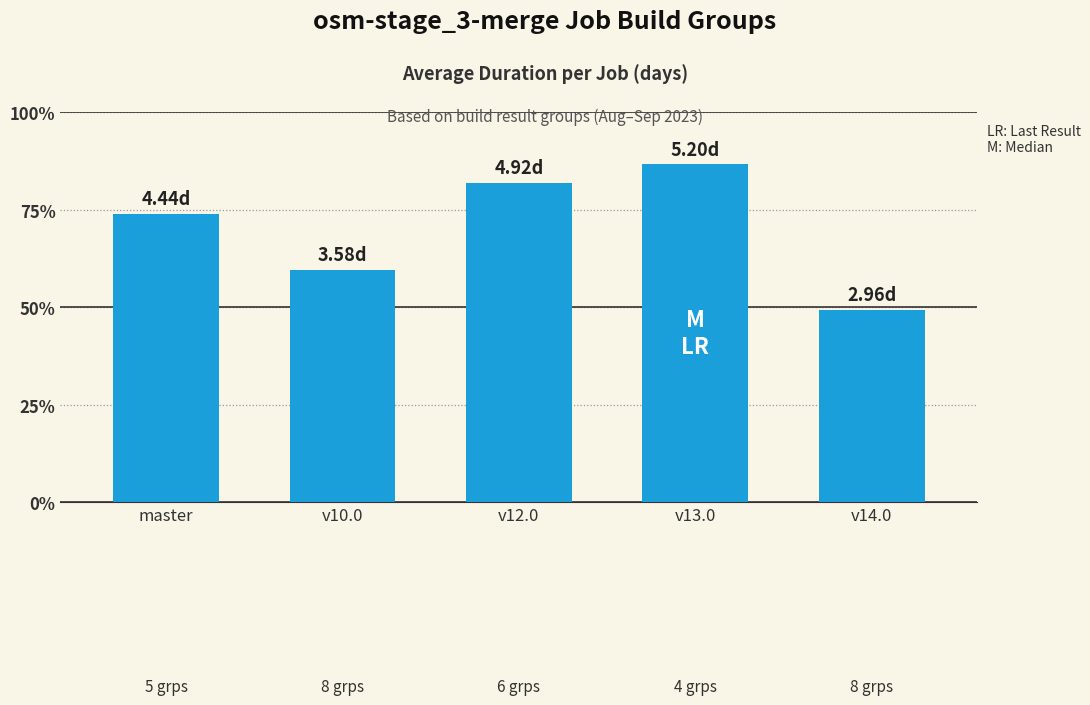

What is the average value?

4.2